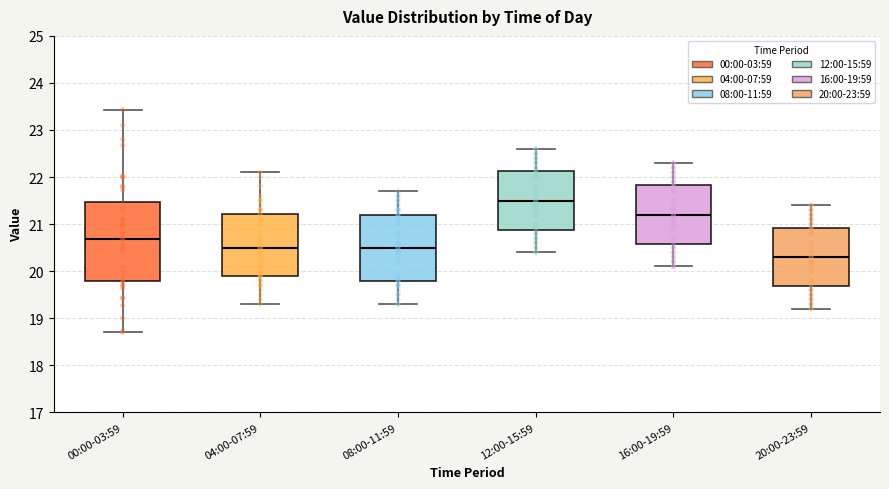

Which box has the highest median line?

12:00-15:59